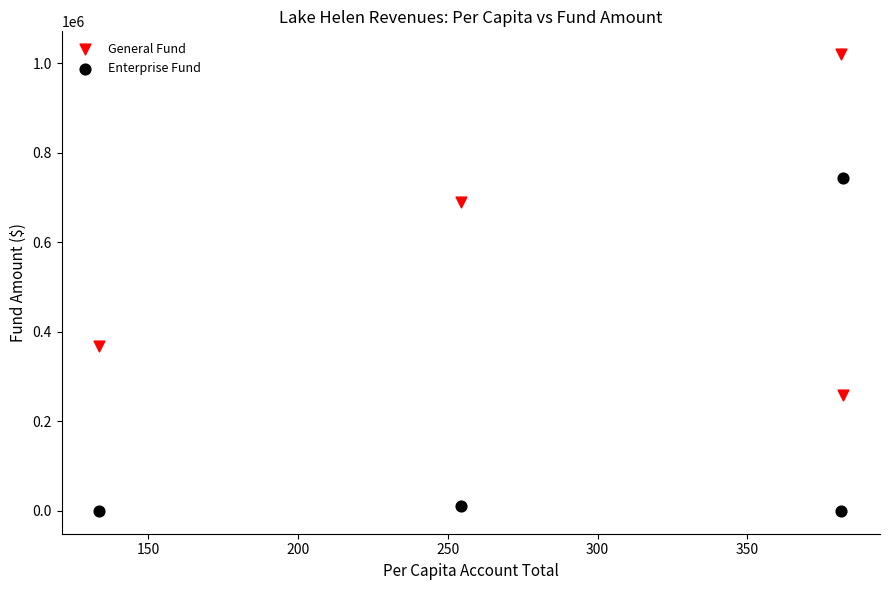

Which series reaches the minimum Y coordinate?

Enterprise Fund